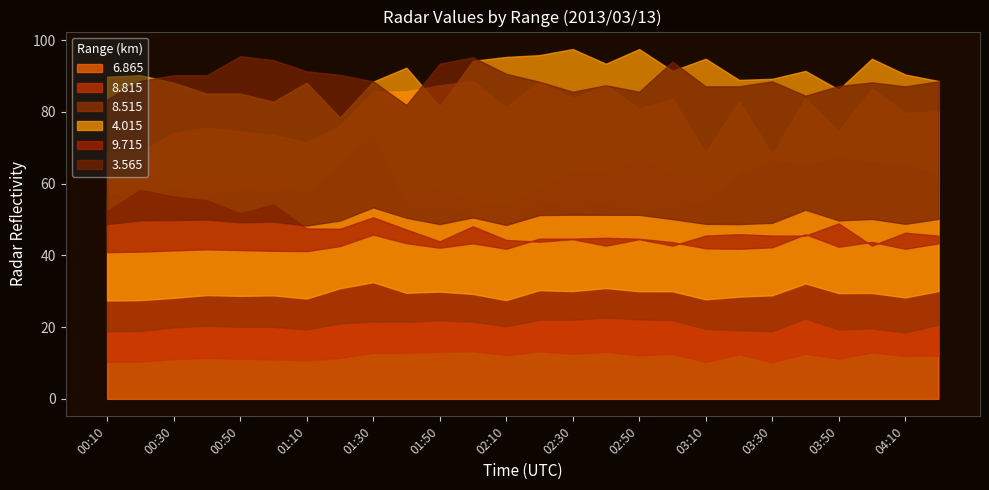

True or false:   8.515 has more than 0 interior local peaks.

True